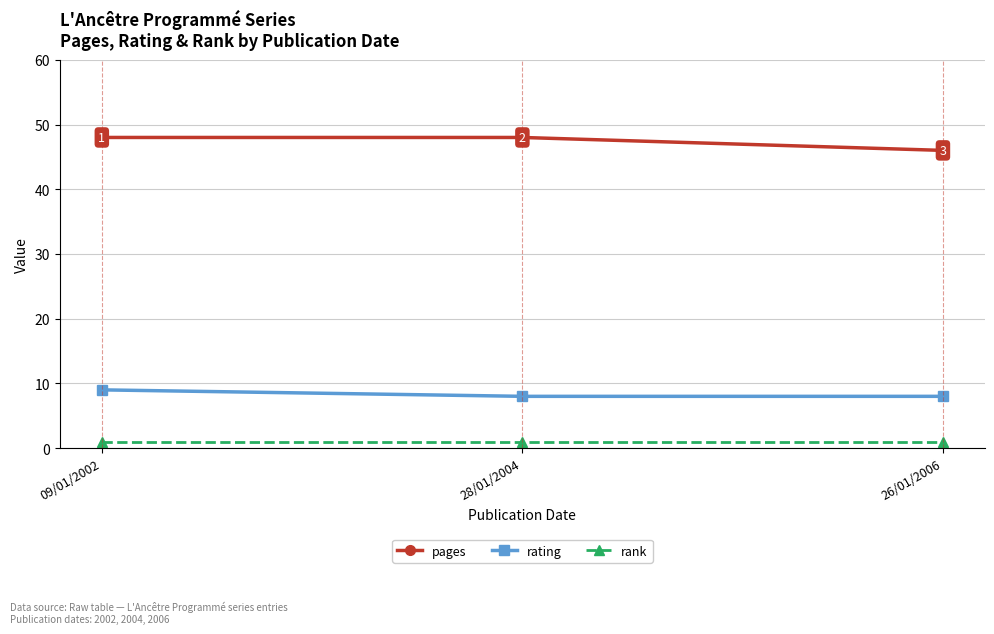

How many lines are shown in the chart?

3